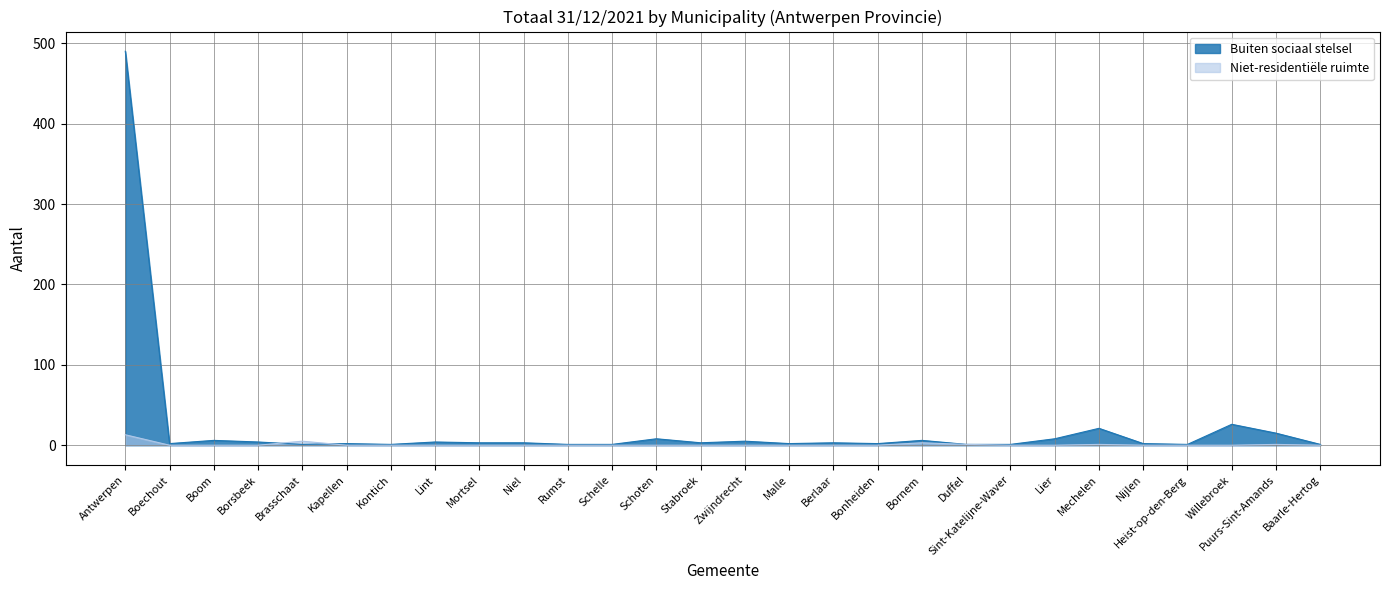

What is the label of the 24th point from the right?

Brasschaat